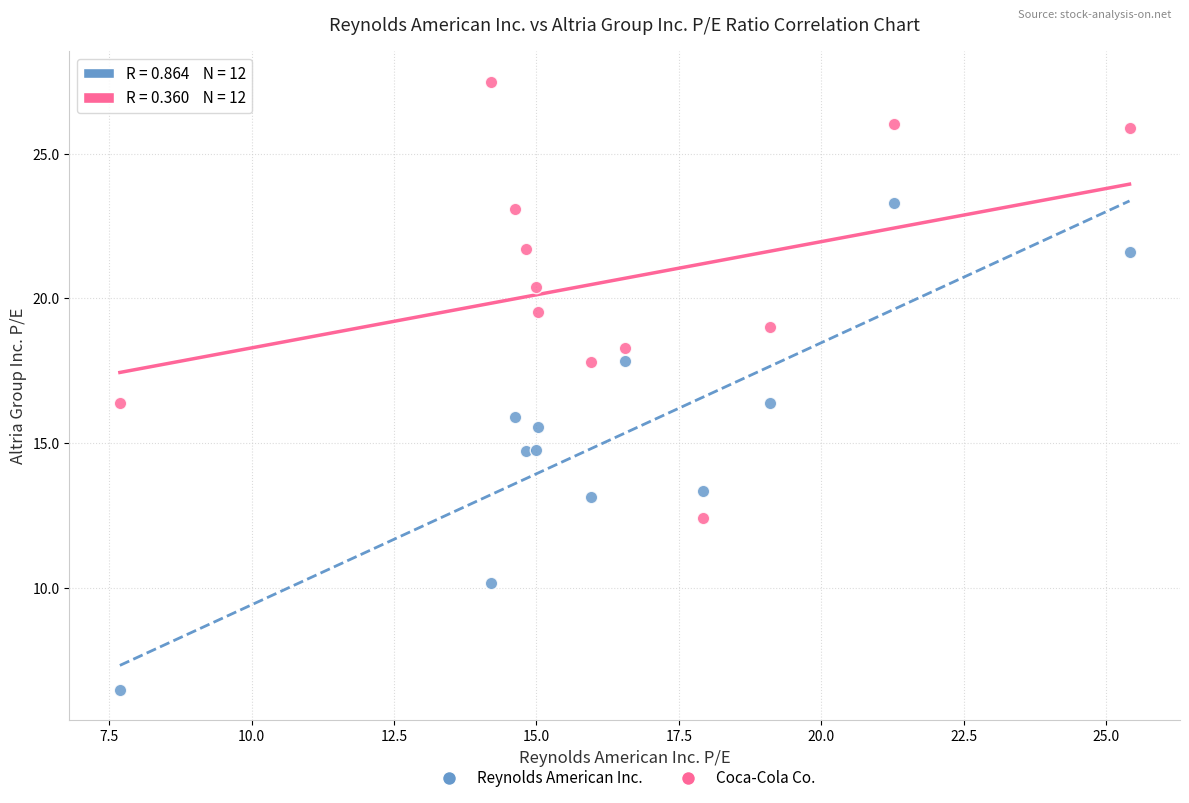

What are all the series names shown in the legend?

Reynolds American Inc., Coca-Cola Co.